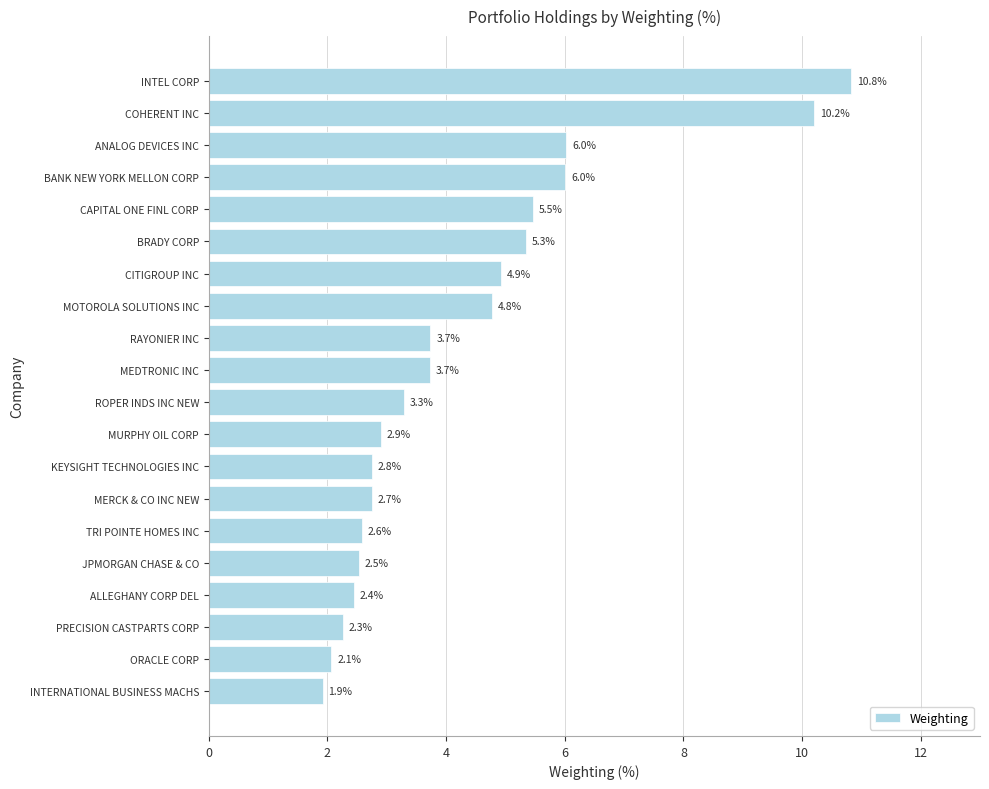

Approximately how many times larger is the value at MEDTRONIC INC compared to ROPER INDS INC NEW?

1.1